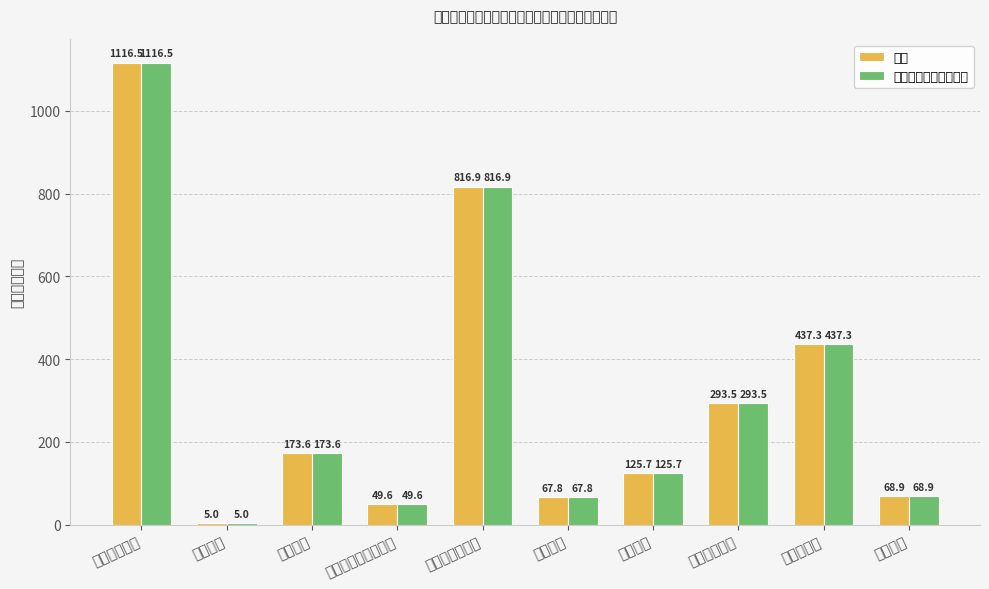

True or false: 合计 has a value of 118.7 at 住房保障.

False